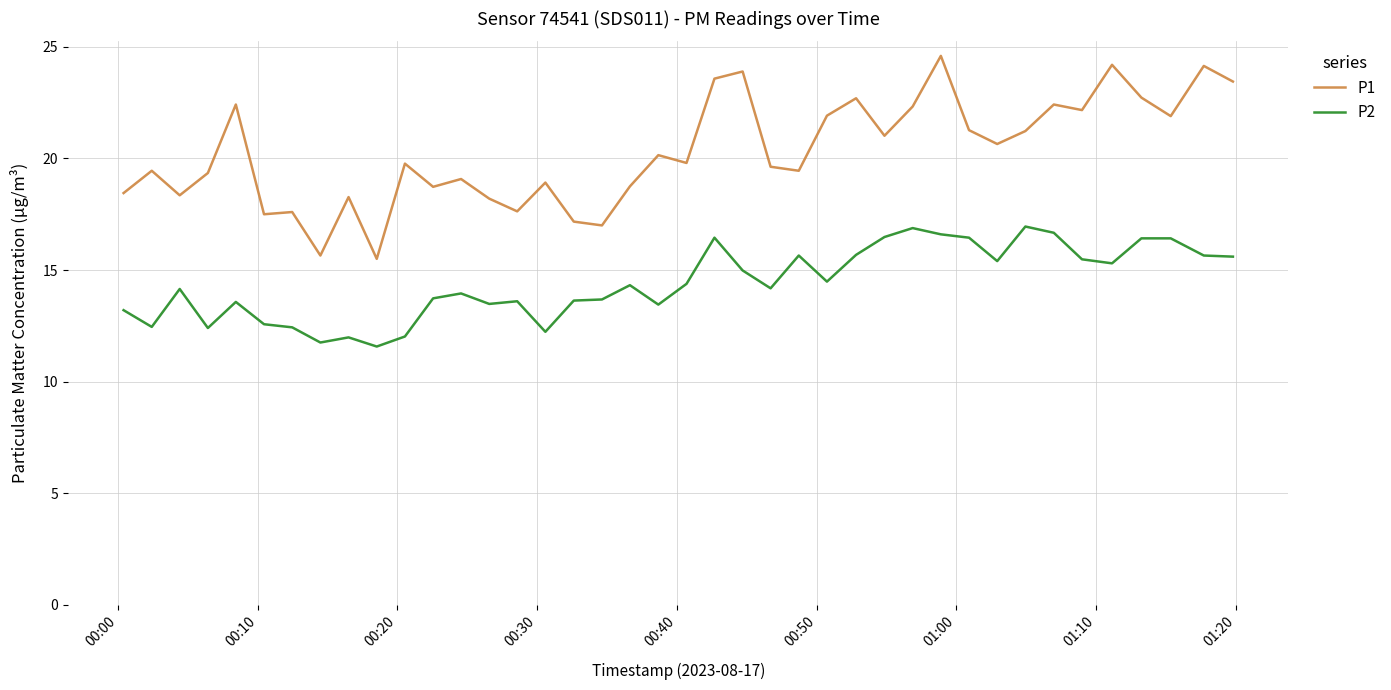

List the series in order of their overall mean, highest first.

P1, P2